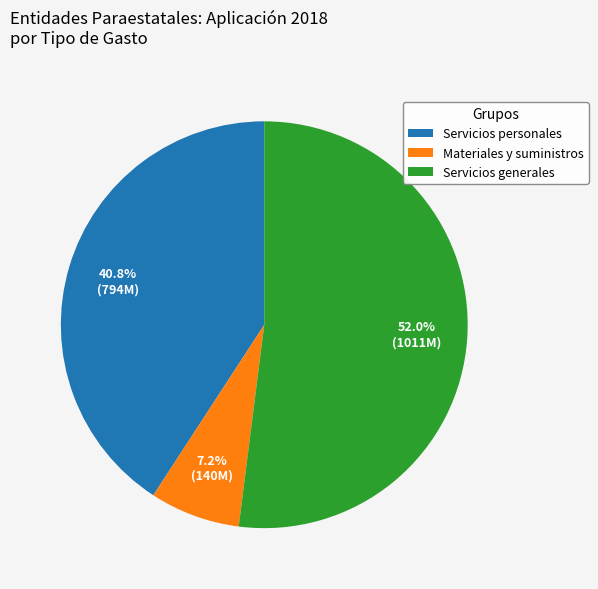

Is the sum of Servicios generales and Materiales y suministros greater than half?

Yes